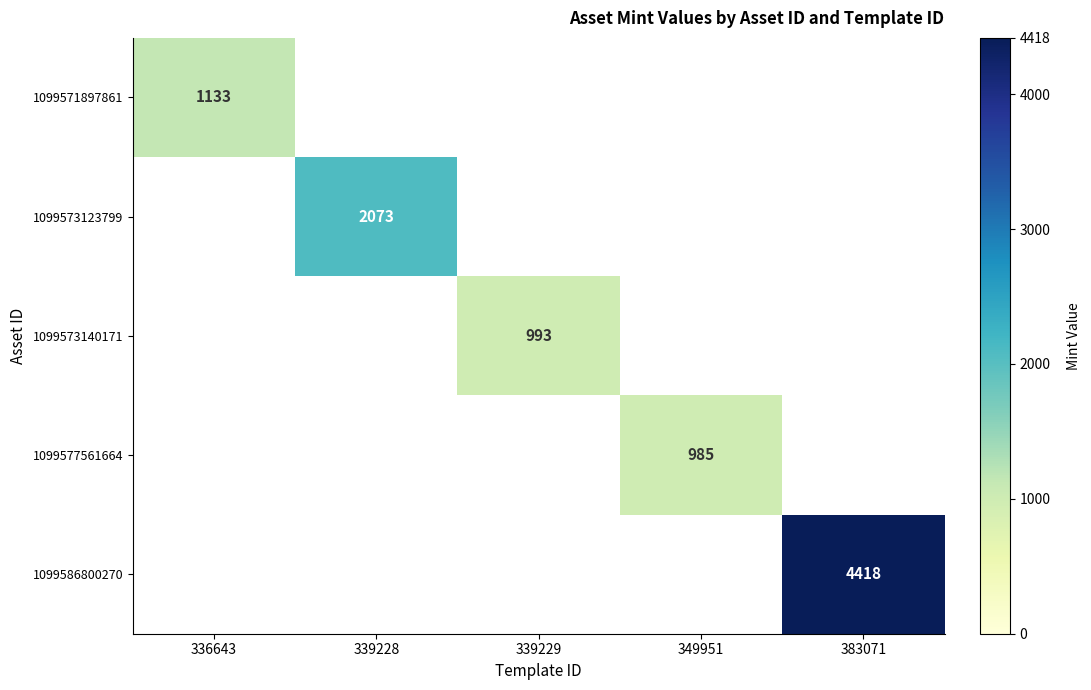

Is the value of 1099571897861 at 383071 greater than the value of 1099586800270 at 383071?

No